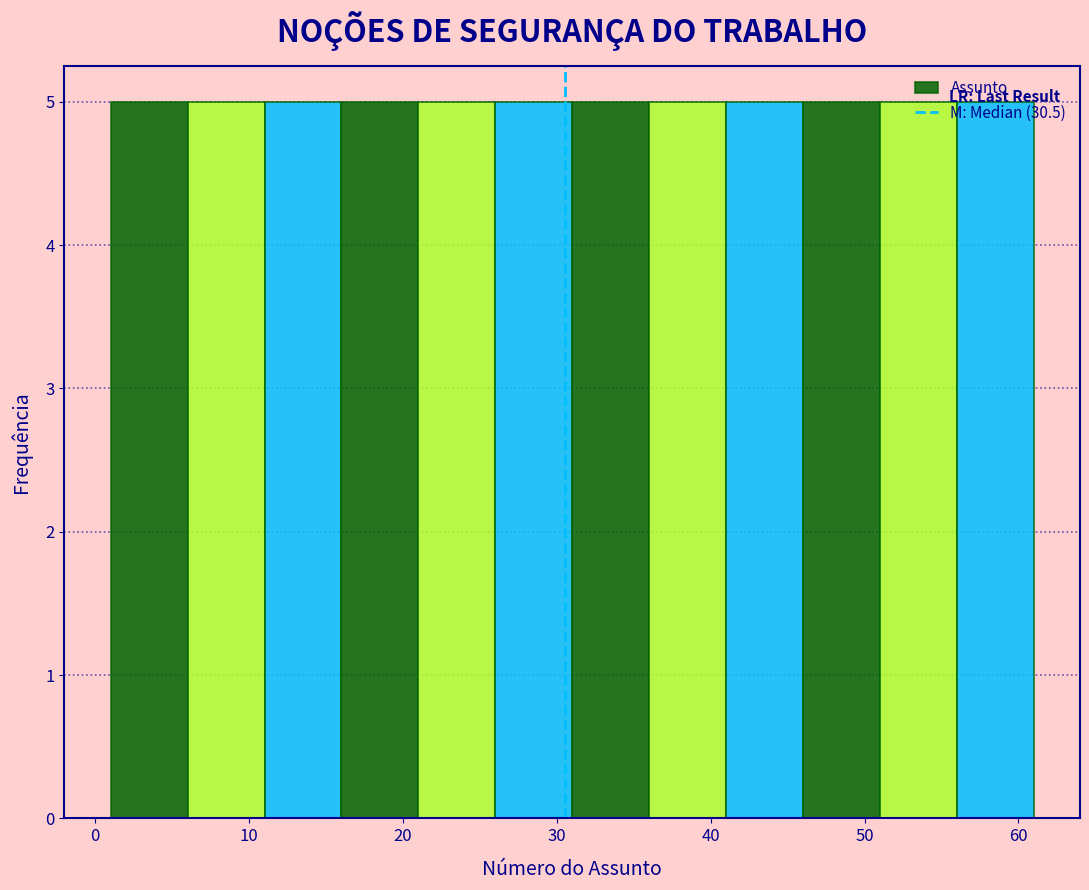

Reading left to right, transcribe this chart: for each bar, give the range it covers on the x-axis and its height. The values are not printed on the chart, so give them approximately, as read against the axis.

1 to 6: 5
6 to 11: 5
11 to 16: 5
16 to 21: 5
21 to 26: 5
26 to 31: 5
31 to 36: 5
36 to 41: 5
41 to 46: 5
46 to 51: 5
51 to 56: 5
56 to 61: 5